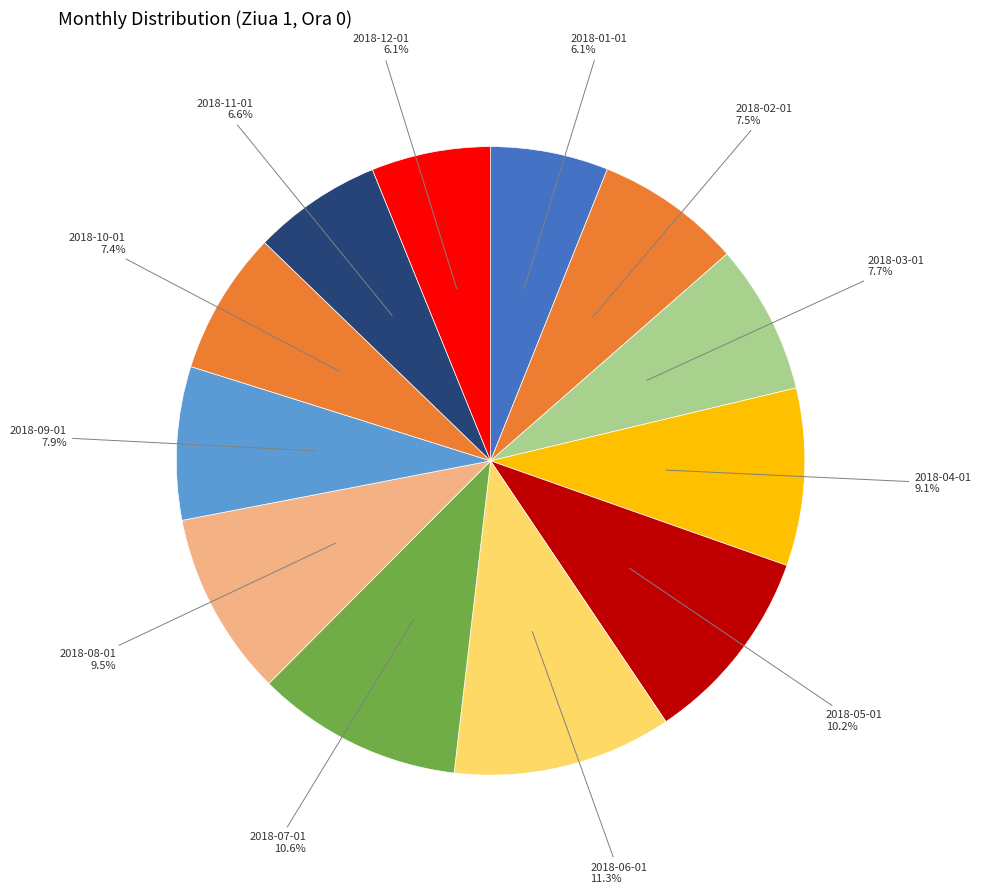

Which category has the biggest portion of the pie?

2018-06-01